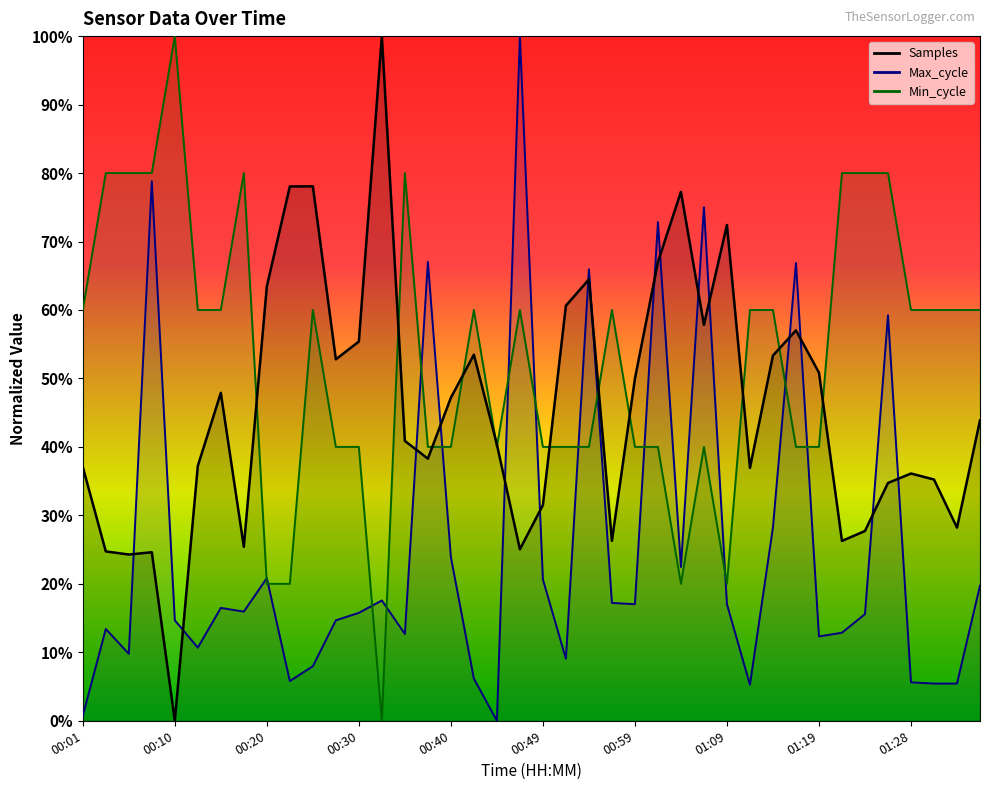

How many lines are shown in the chart?

3